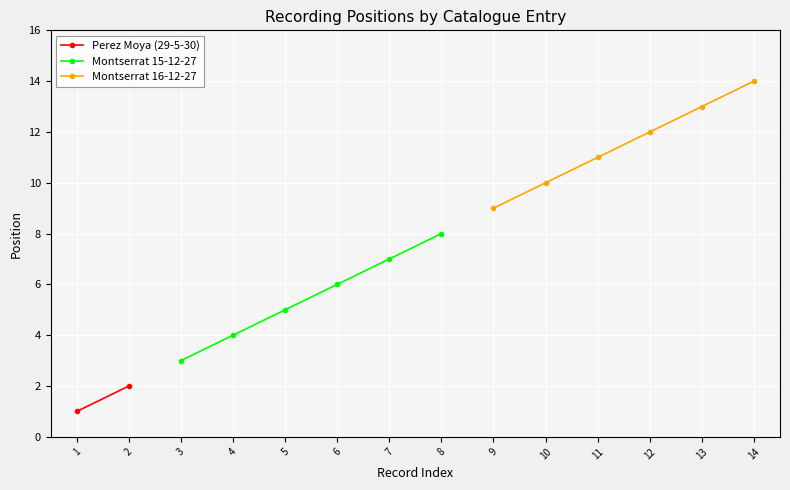

What is the average value?

8